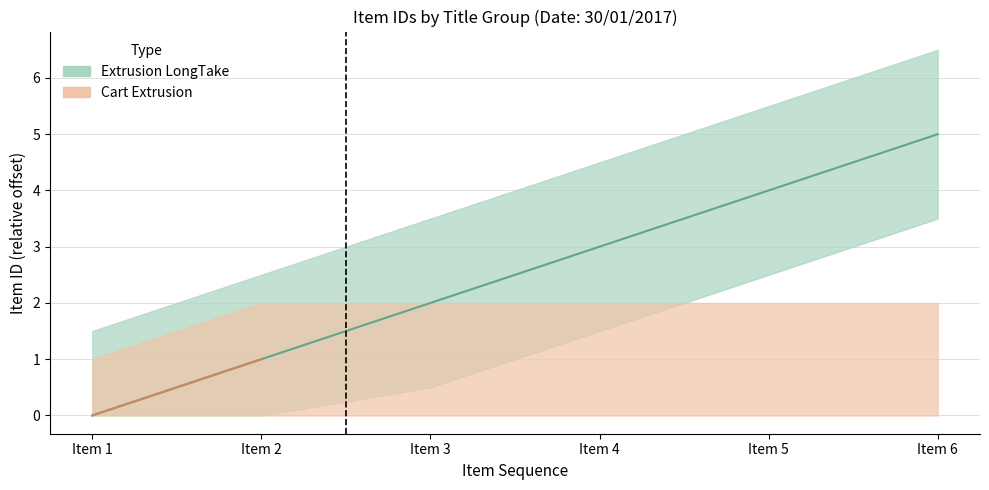

What is the average value?

2